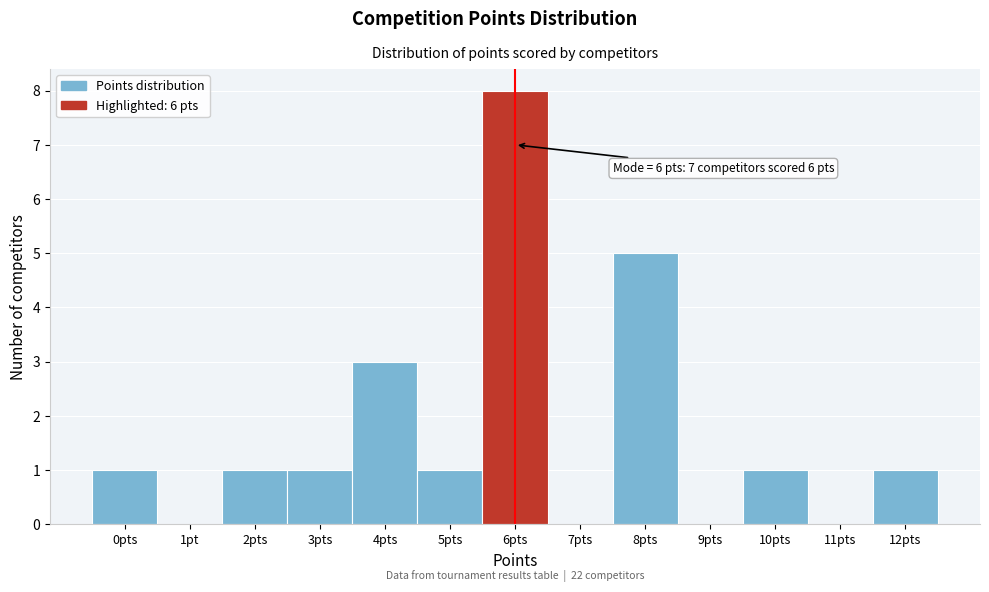

Reading left to right, transcribe all the data shown in this chart.

0pts=1	1pt=0	2pts=1	3pts=1	4pts=3	5pts=1	6pts=8	7pts=0	8pts=5	9pts=0	10pts=1	11pts=0	12pts=1